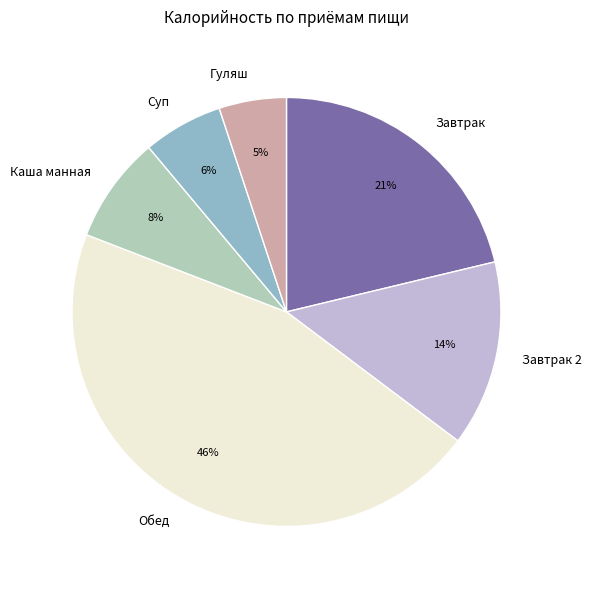

Does Завтрак 2 account for over 50% of the chart?

No